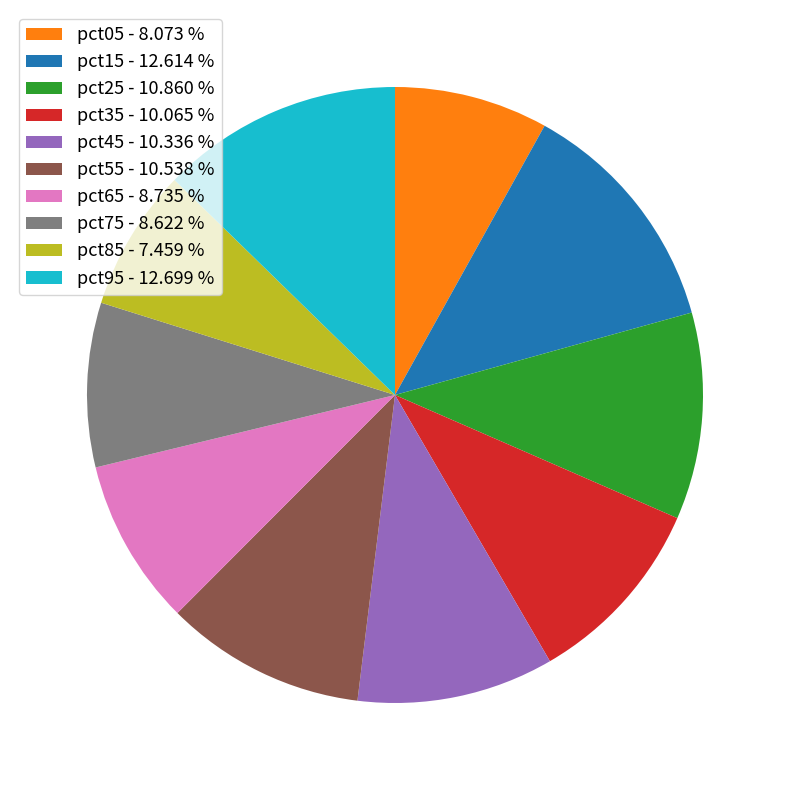

Do pct15 and pct35 together represent more than half of the pie?

No